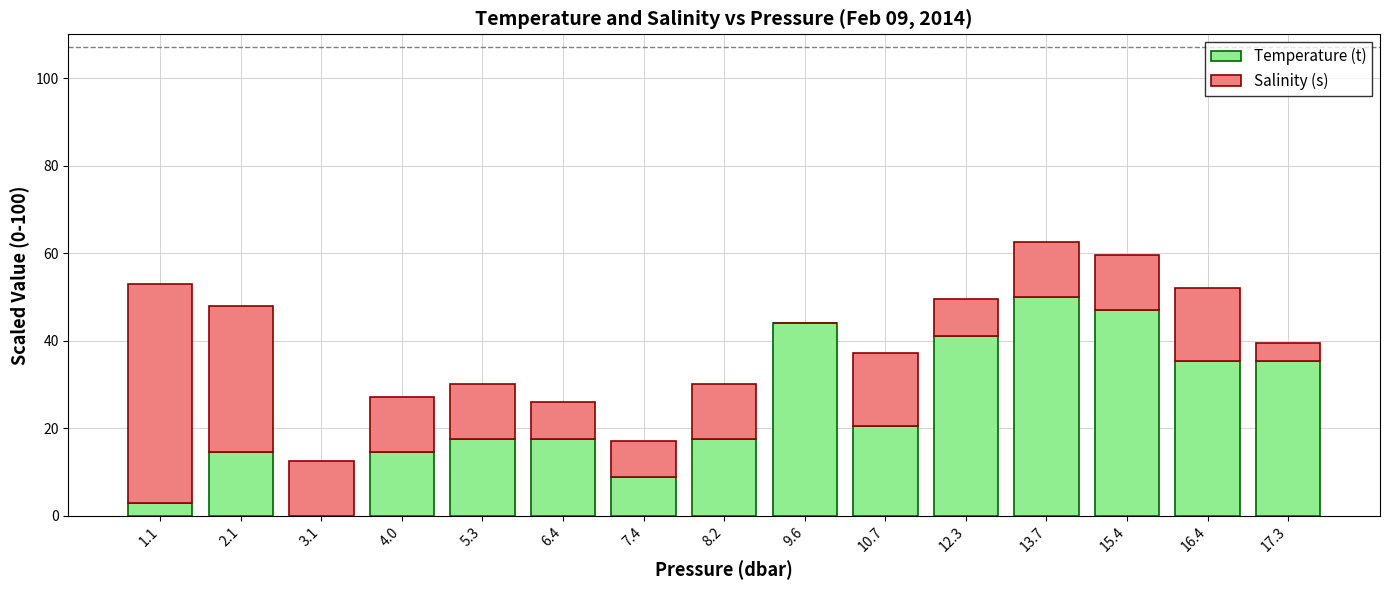

Reading right to left, transcribe the values for Temperature (t).

17.3=35.3	16.4=35.3	15.4=47.1	13.7=50.0	12.3=41.2	10.7=20.6	9.6=44.1	8.2=17.6	7.4=8.8	6.4=17.6	5.3=17.6	4.0=14.7	3.1=0.0	2.1=14.7	1.1=2.9